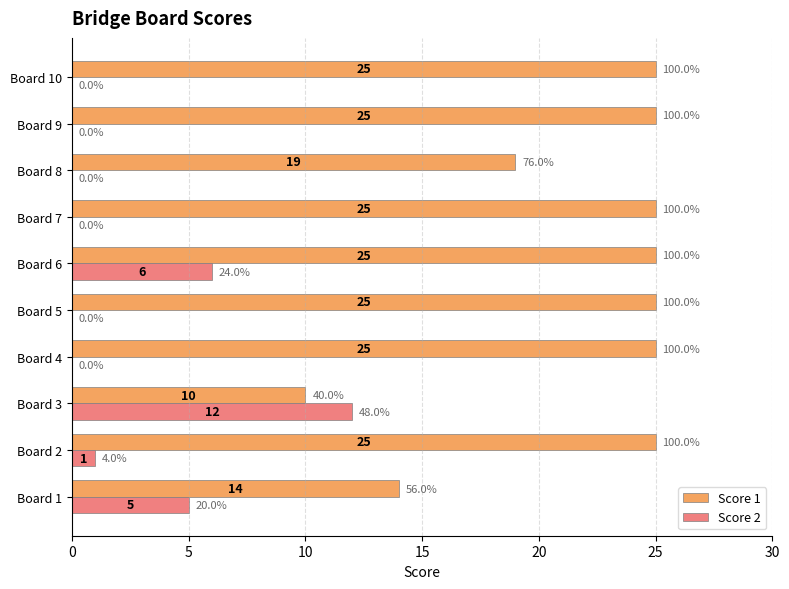

At which category is the sum across all series the highest?

Board 6